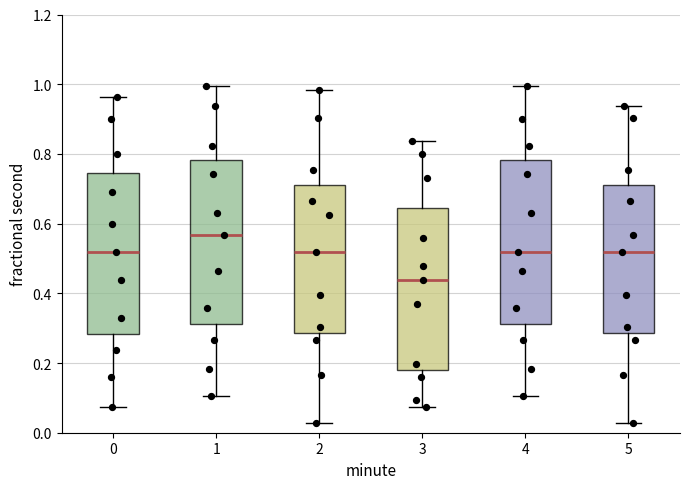

Which box has the highest median line?

1